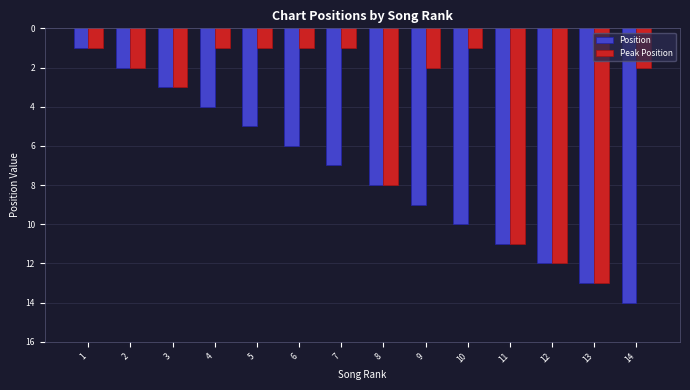

Is it true that Position equals 2 at 2?

True